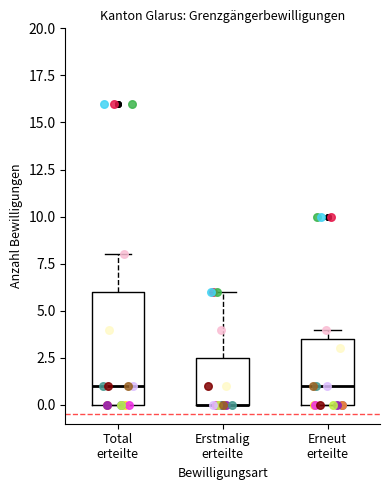

Reading left to right, read every box against the y-axis: the position of its median line, the range the box covers, and the ends of its whiskers. The values are not printed on the chart, so give them approximately, as read against the axis.

Total erteilte: median 1.0, box 0.0 to 6.0, whiskers 0.0 to 8.0
Erstmalig erteilte: median 0.0 (drawn on the box's lower edge), box 0.0 to 2.5, whiskers 0.0 to 6.0
Erneut erteilte: median 1.0, box 0.0 to 3.5, whiskers 0.0 to 4.0